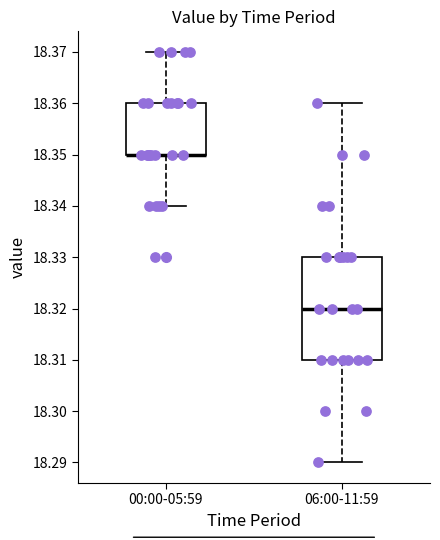

Reading left to right, transcribe this box plot: for each box, give where its median line is, the range the box spans, and where its two whiskers end, as read against the y-axis. The values are not printed on the chart, so give them approximately, as read against the axis.

00:00-05:59: median 18.35 (drawn on the box's lower edge), box 18.35 to 18.36, whiskers 18.34 to 18.37
06:00-11:59: median 18.32, box 18.31 to 18.33, whiskers 18.29 to 18.36